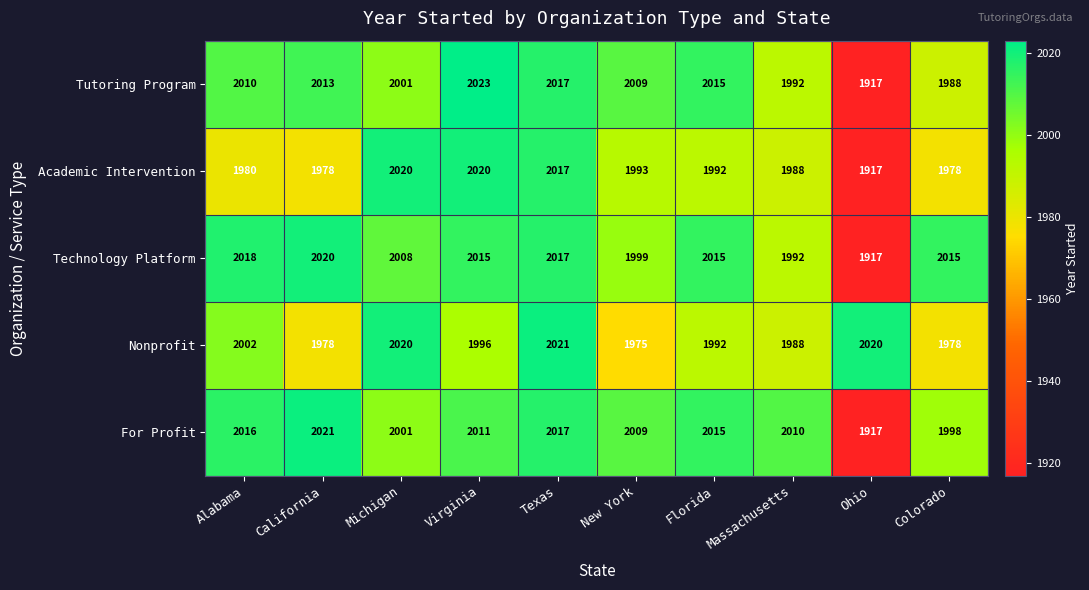

Which series changed the most between Texas and Massachusetts?

Nonprofit